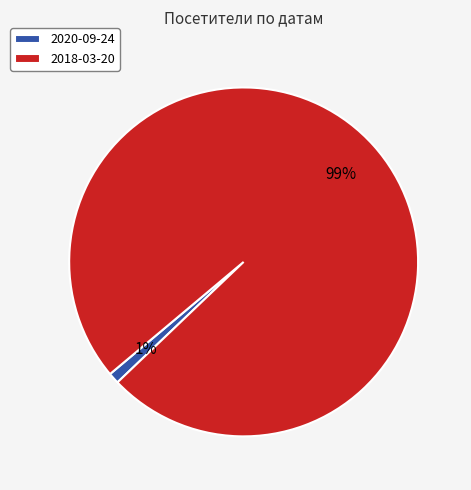

Which category has the smallest portion of the pie?

2020-09-24